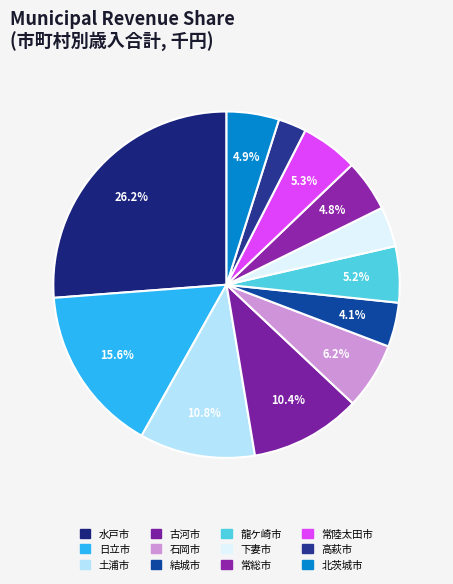

To the nearest percent, what is the difference between the 高萩市 and 結城市 slice percentages?

2%